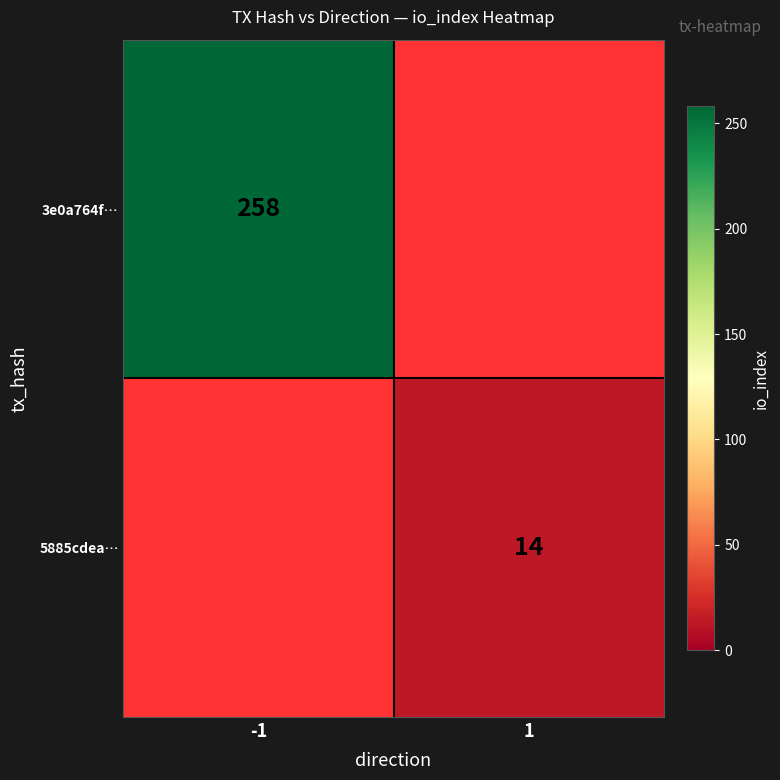

At which category does the chart reach its peak across all series?

-1